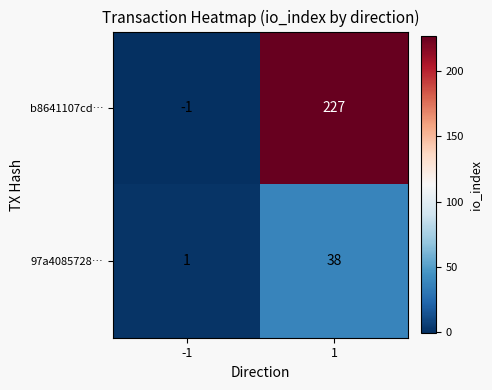

What is the smallest value displayed?

-1